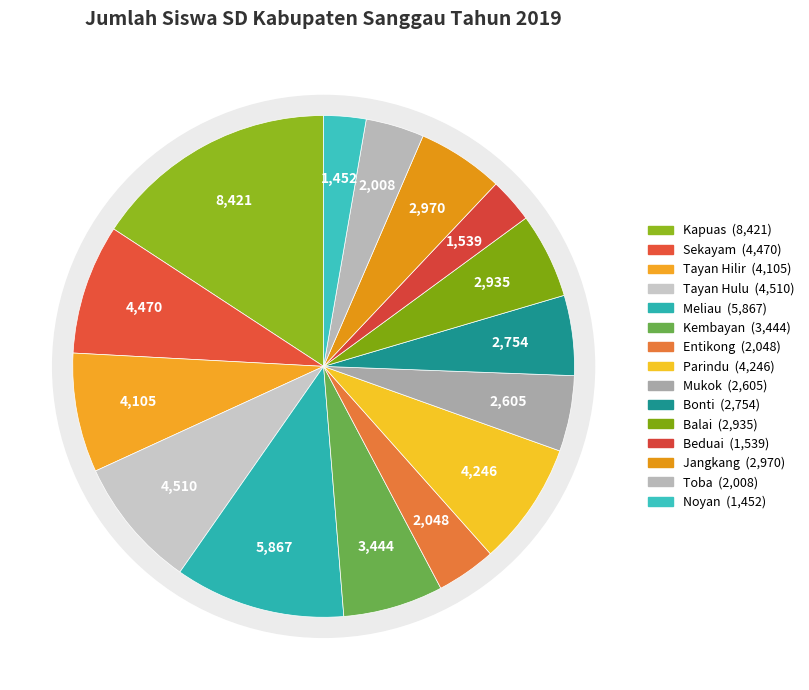

Does Toba account for over 50% of the chart?

No